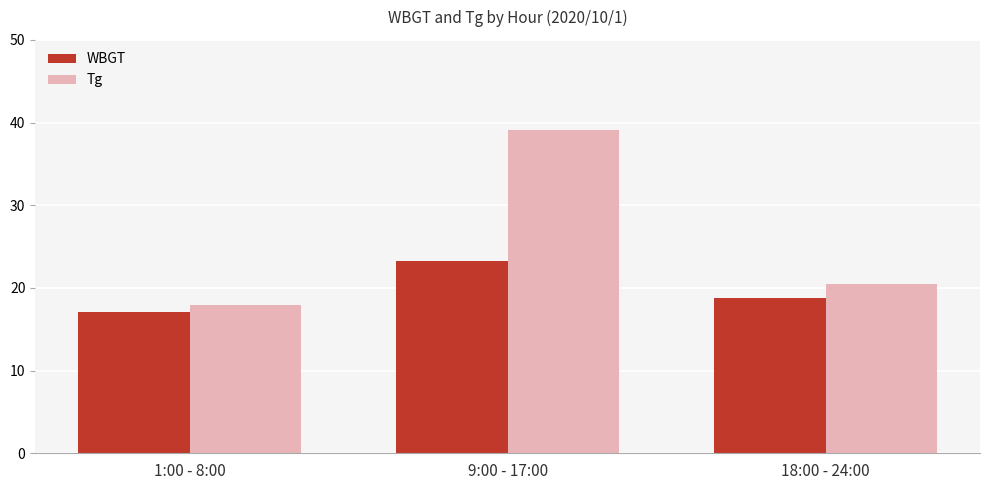

What value does the Tg series have at 9:00 - 17:00?

39.1